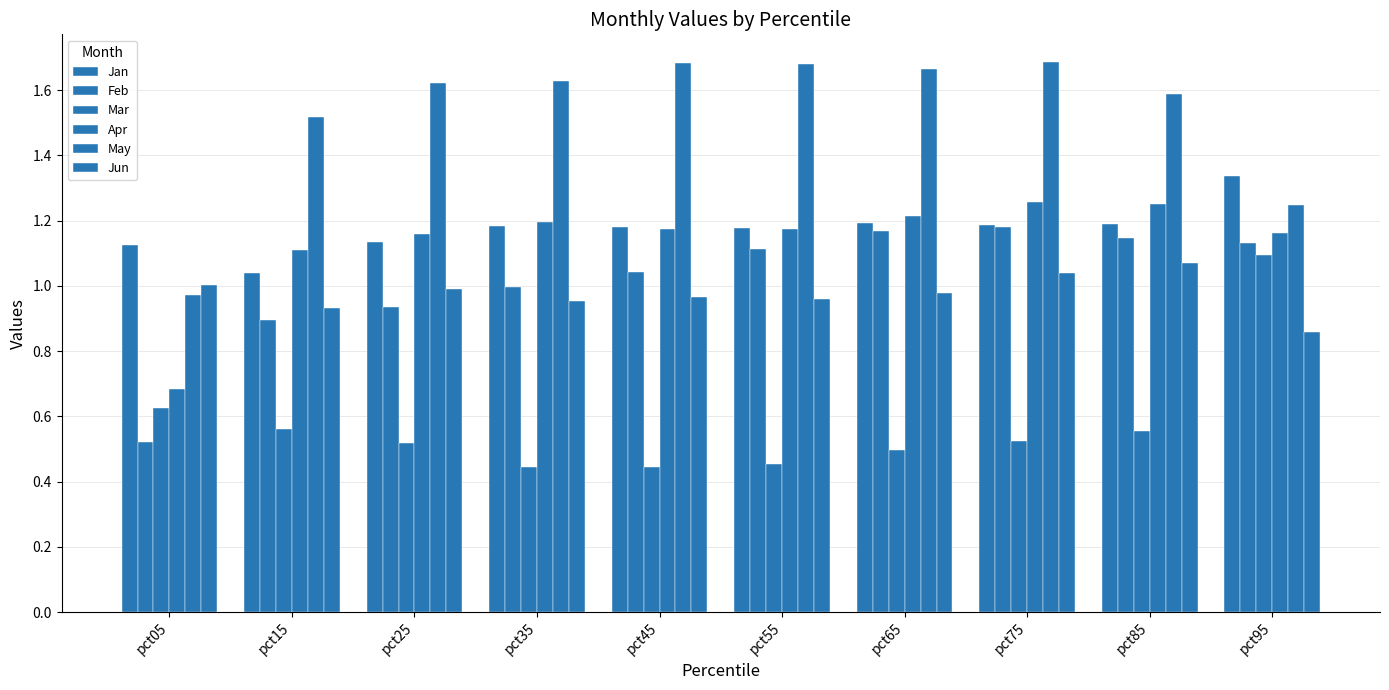

What is the difference between the highest and lowest values at pct75?

1.2